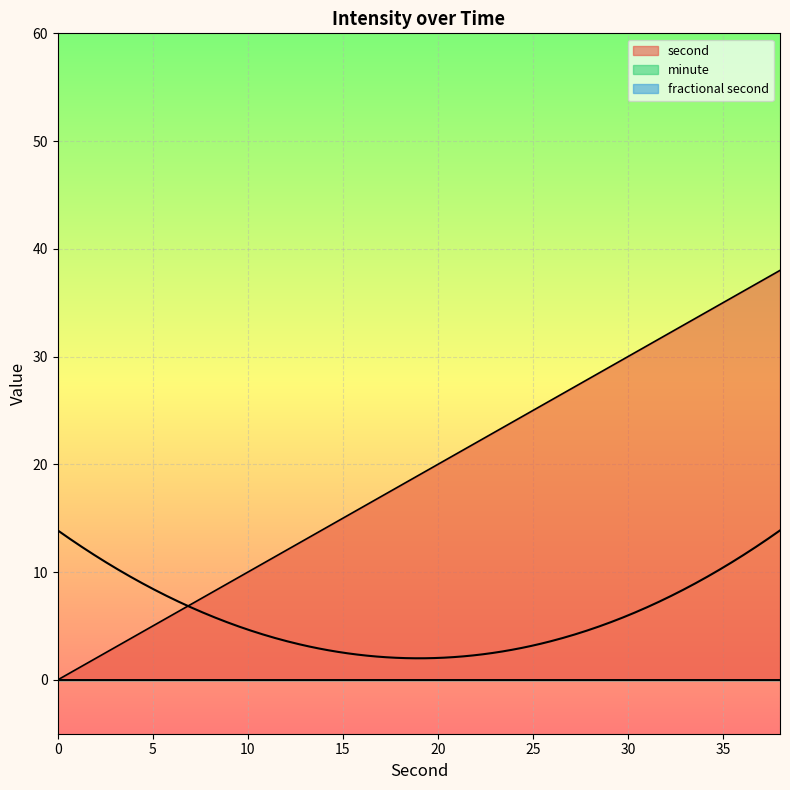

How many series are shown in this chart?

3